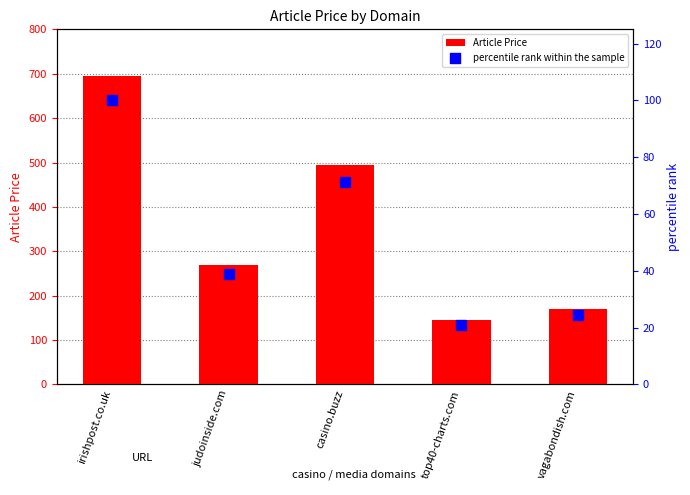

What is the total value across all series at vagabondish.com?

194.5